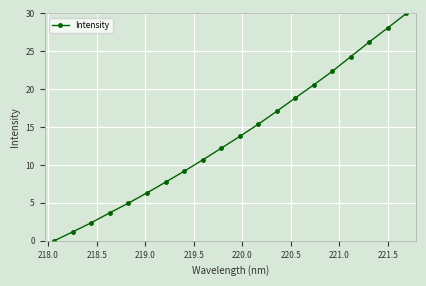

True or false: there are more than 2 points higher than both neighbors.

False